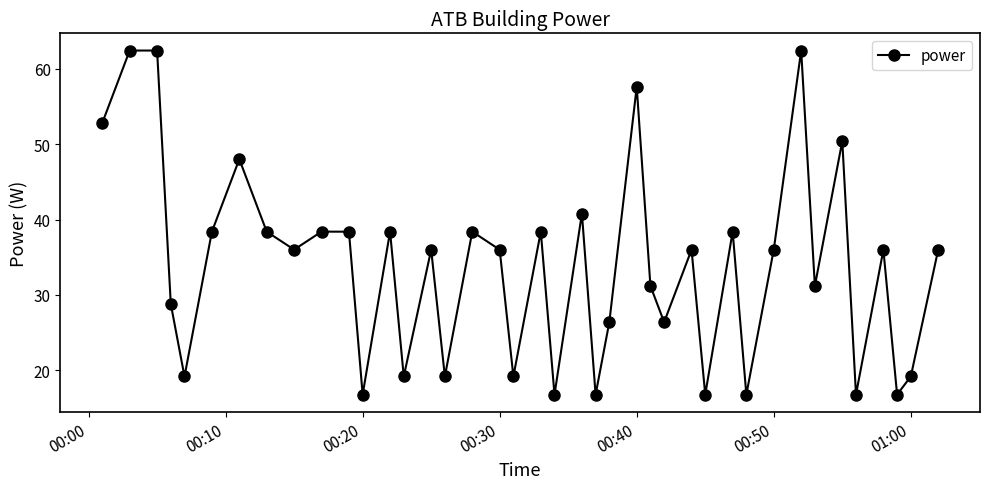

What is the value of the 34th point from the left?

31.2